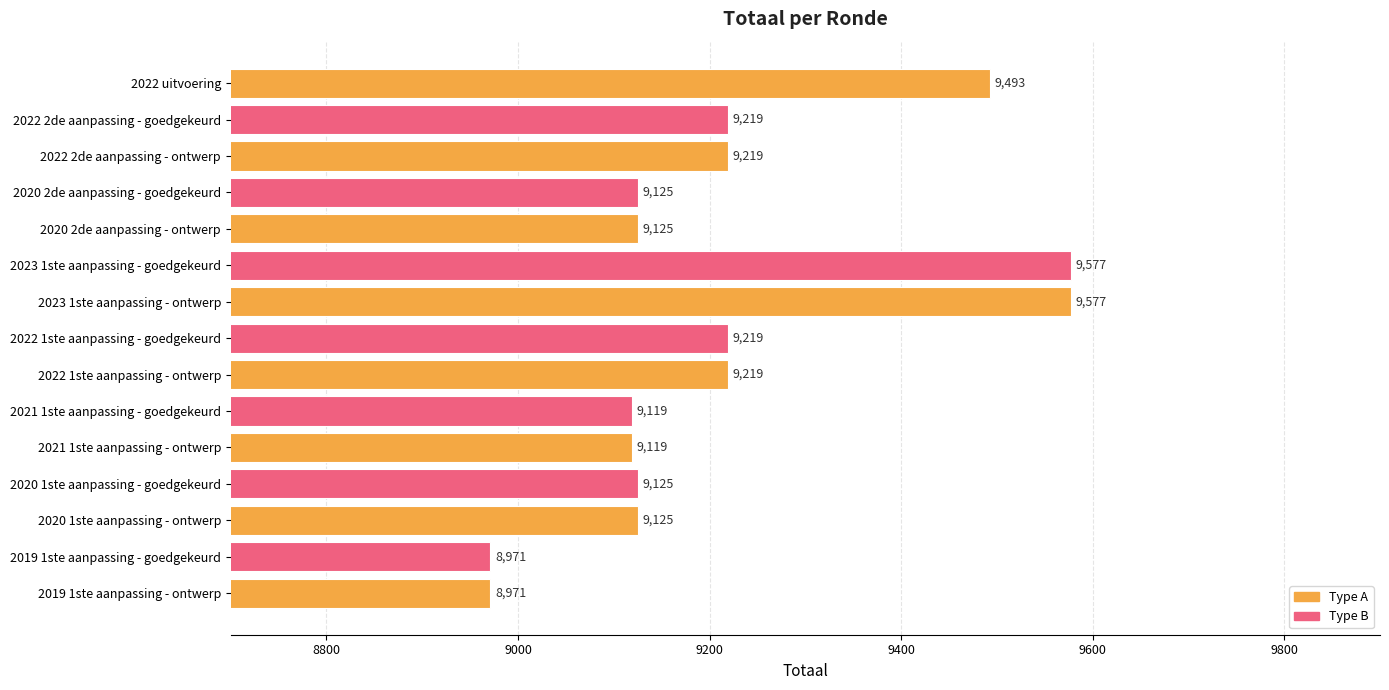

What is the change in value from 2022 uitvoering to 2021 1ste aanpassing - goedgekeurd?

-374